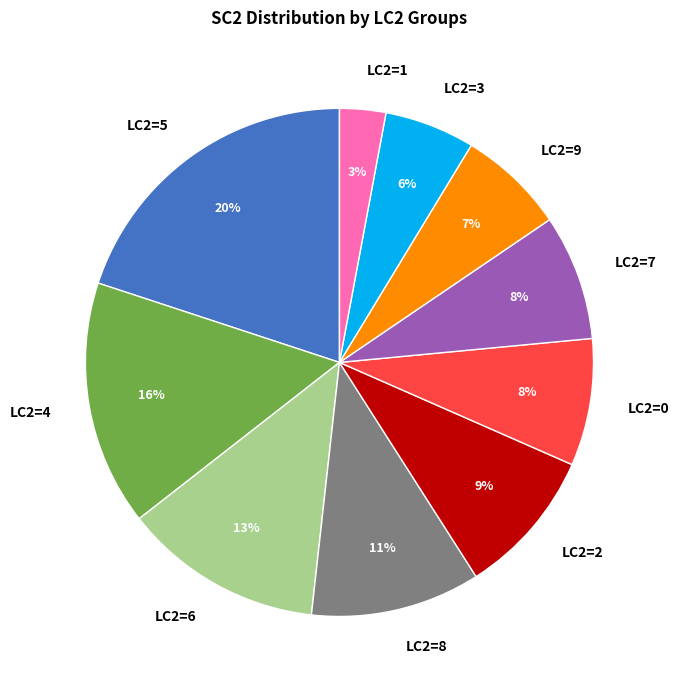

Approximately how many times larger is the value at LC2=7 compared to LC2=2?

0.9